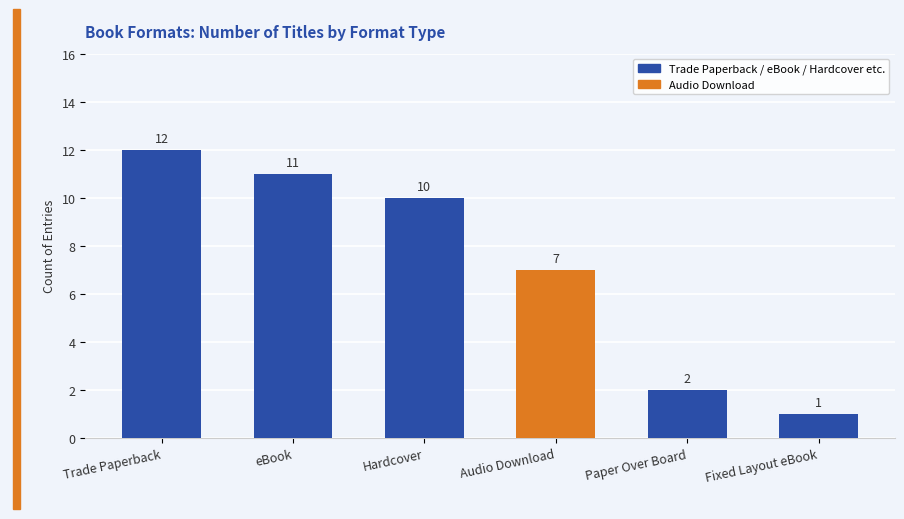

Rank the categories by value from lowest to highest.

Fixed Layout eBook, Paper Over Board, Audio Download, Hardcover, eBook, Trade Paperback